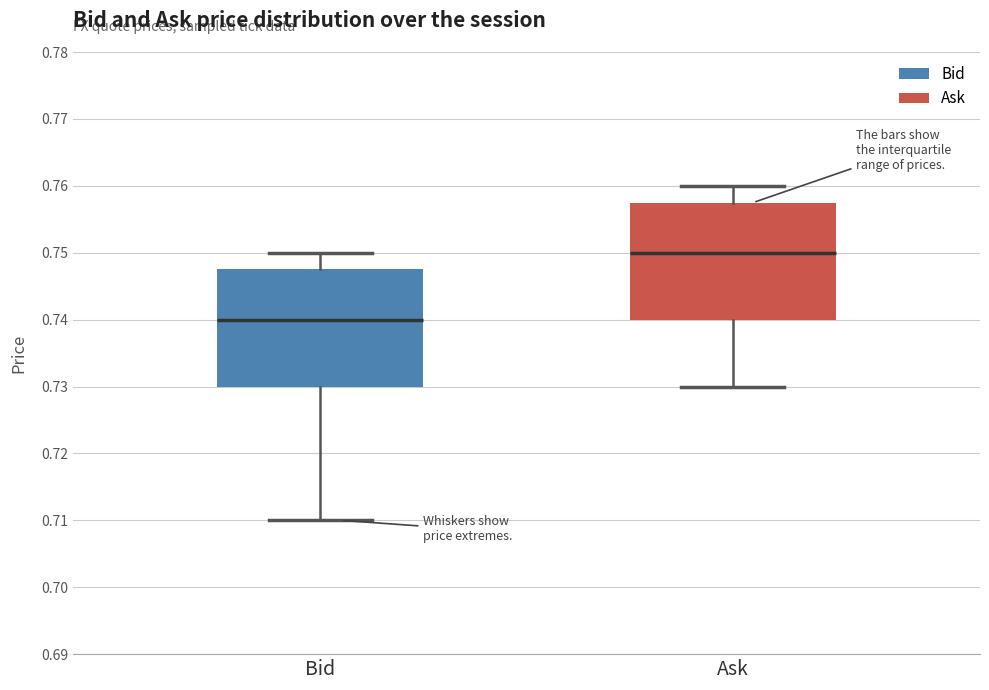

Reading left to right, transcribe this box plot: for each box, give where its median line is, the range the box spans, and where its two whiskers end, as read against the y-axis. The values are not printed on the chart, so give them approximately, as read against the axis.

Bid: median 0.740, box 0.730 to 0.748, whiskers 0.710 to 0.750
Ask: median 0.750, box 0.740 to 0.758, whiskers 0.730 to 0.760